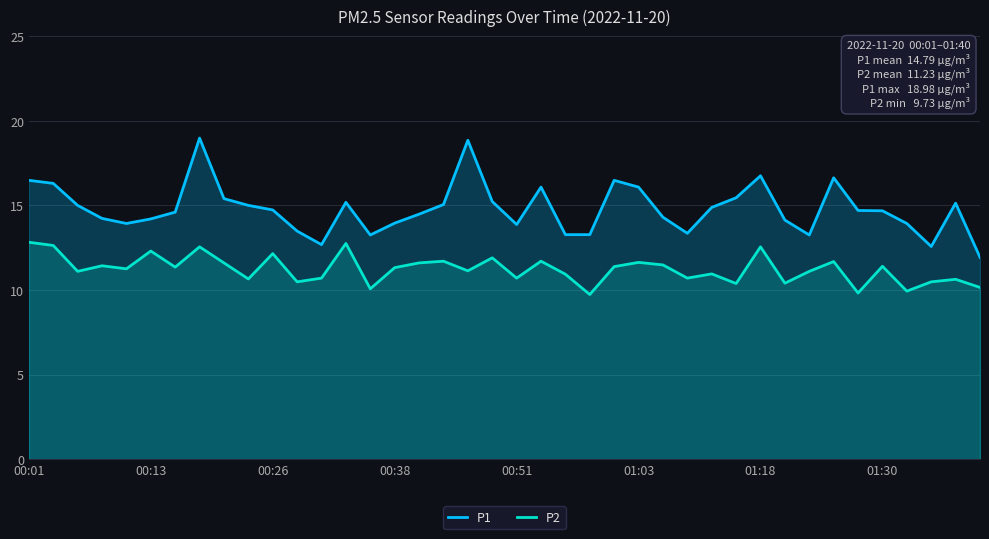

Reading left to right, transcribe all the data shown in this chart.

P1: 16.5	16.3	15.0	14.2	13.9	14.2	14.6	19.0	15.4	15.0	14.7	13.5	12.7	15.2	13.2	13.9	14.5	15.1	18.9	15.2	13.9	16.1	13.3	13.3	16.5	16.1	14.3	13.3	14.9	15.4	16.8	14.1	13.2	16.6	14.7	14.7	13.9	12.6	15.1	11.9
P2: 12.8	12.6	11.1	11.4	11.2	12.3	11.3	12.6	11.6	10.7	12.2	10.5	10.7	12.8	10.1	11.3	11.6	11.7	11.1	11.9	10.7	11.7	10.9	9.7	11.4	11.6	11.5	10.7	10.9	10.4	12.6	10.4	11.1	11.7	9.8	11.4	9.9	10.5	10.6	10.2